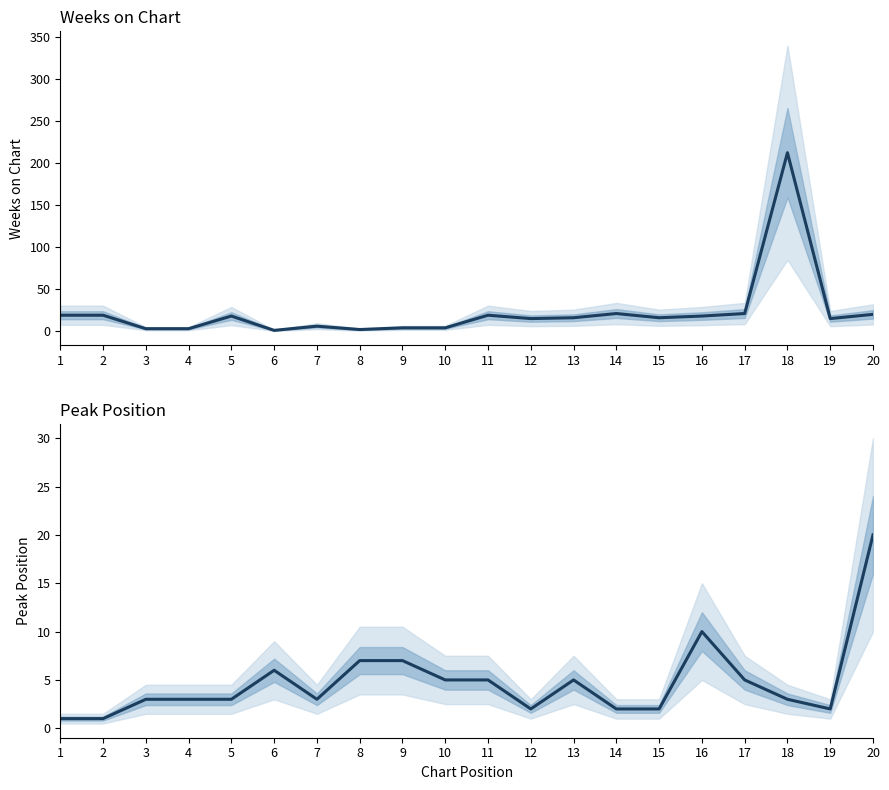

What is the sum of all Weeks on Chart values?

452